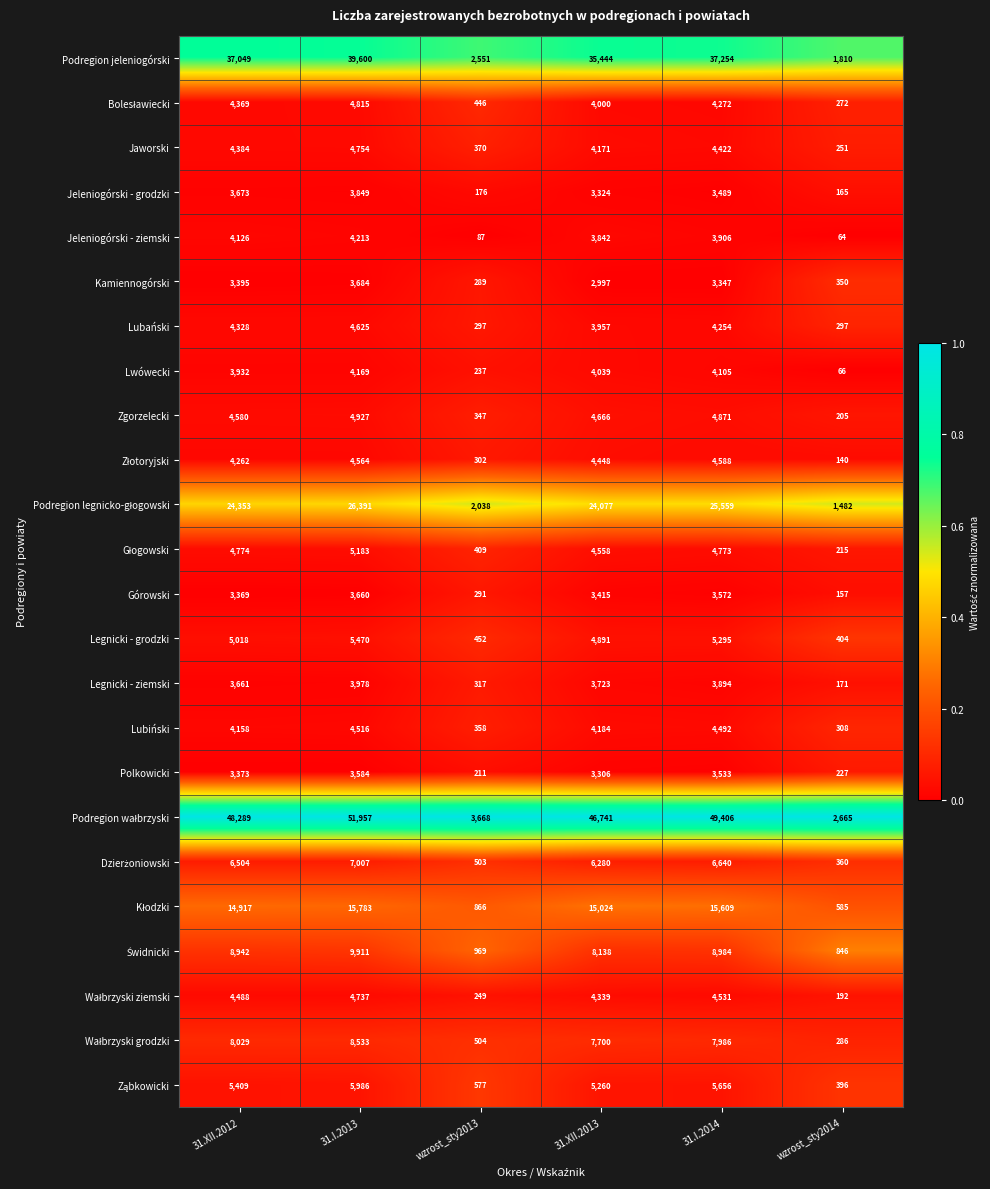

What is the difference between the highest and lowest values at wzrost_sty2014?

2601